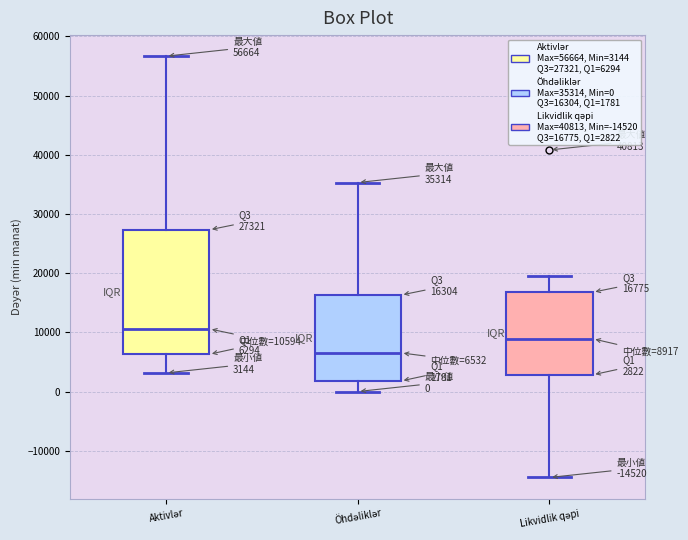

Comparing the boxes themselves (not the whiskers), which one is the tallest?

Aktivlər